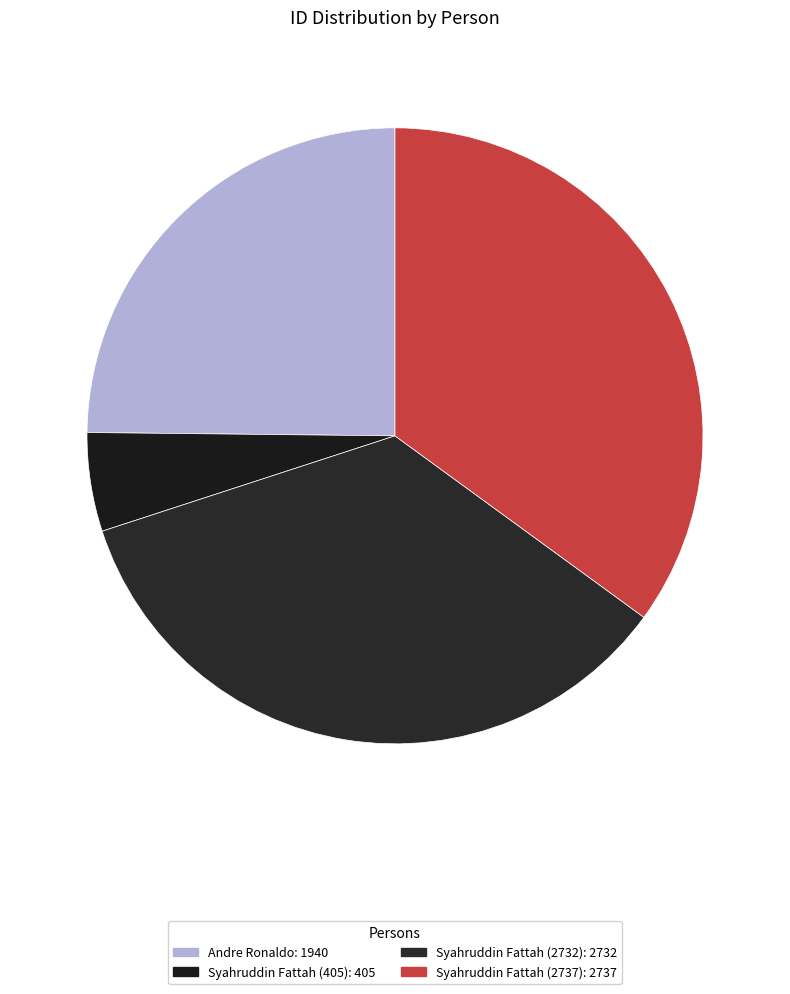

Count the number of slices in the pie.

4